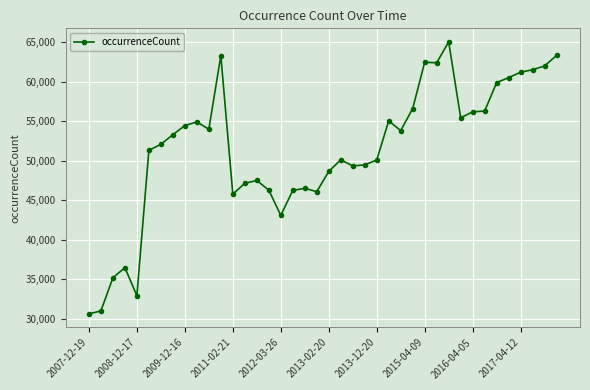

What is the sum of all values?

2058001